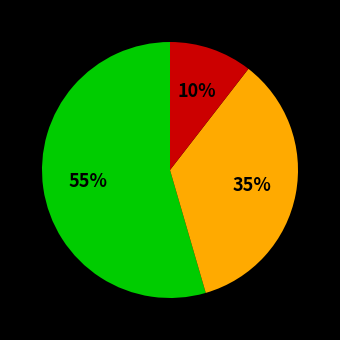

Is there any slice that represents more than half of the pie?

Yes